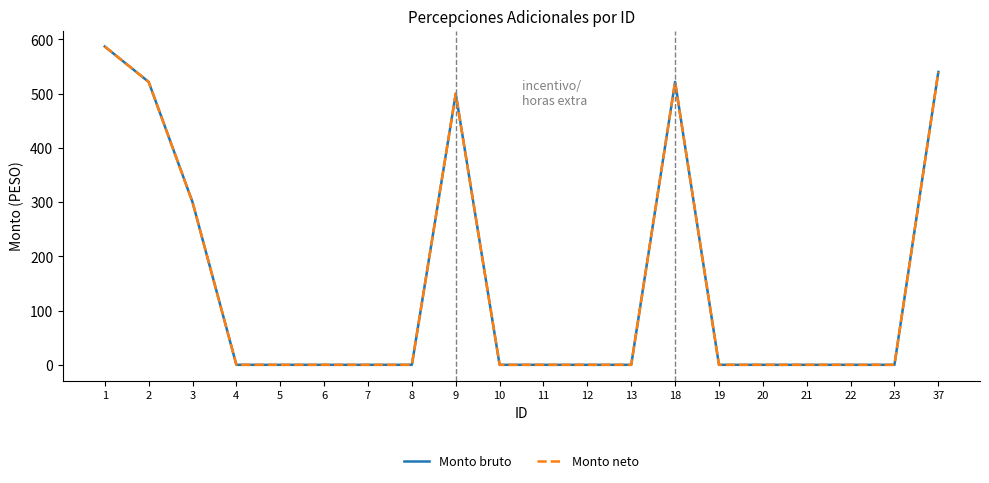

True or false: Monto neto has more than 0 interior local peaks.

True